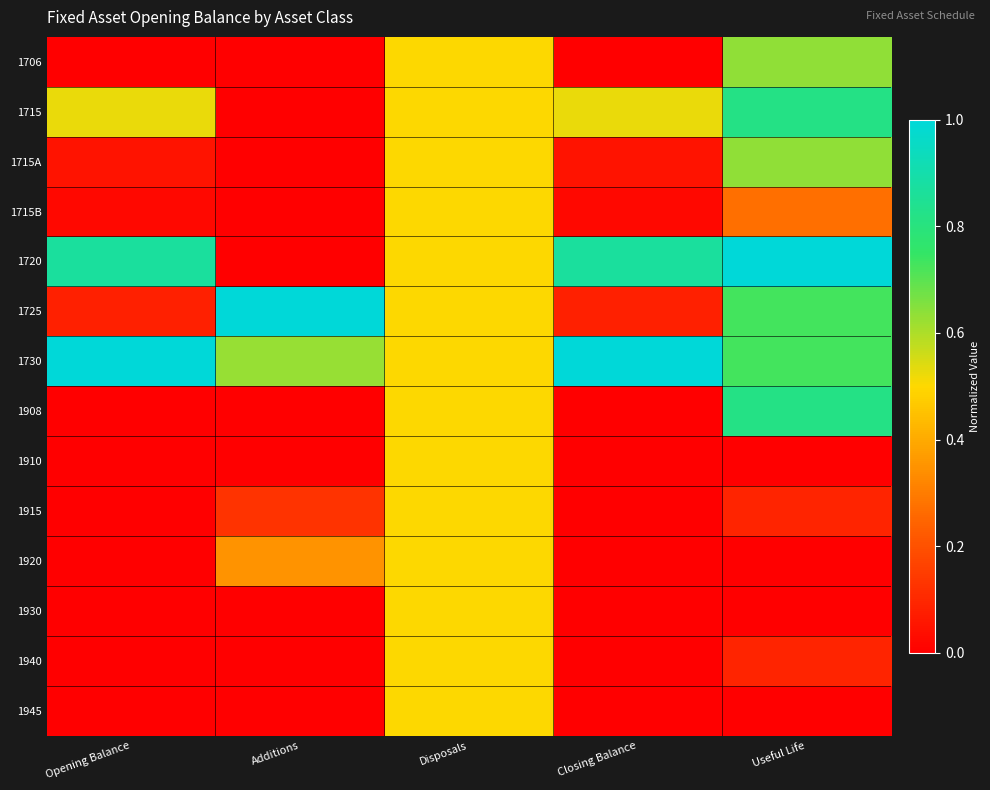

At Additions, list the series in order from smallest to largest.

1706, 1715, 1715A, 1715B, 1720, 1908, 1910, 1930, 1940, 1945, 1915, 1920, 1730, 1725